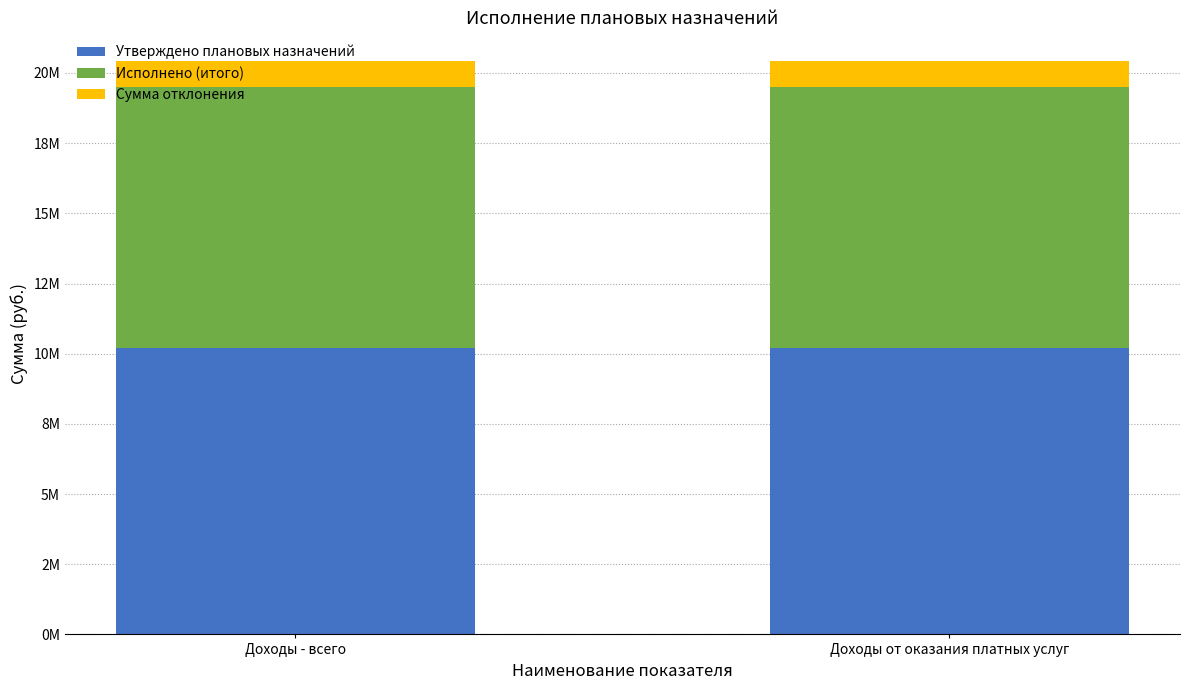

Which series has the largest total across all categories?

Утверждено плановых назначений